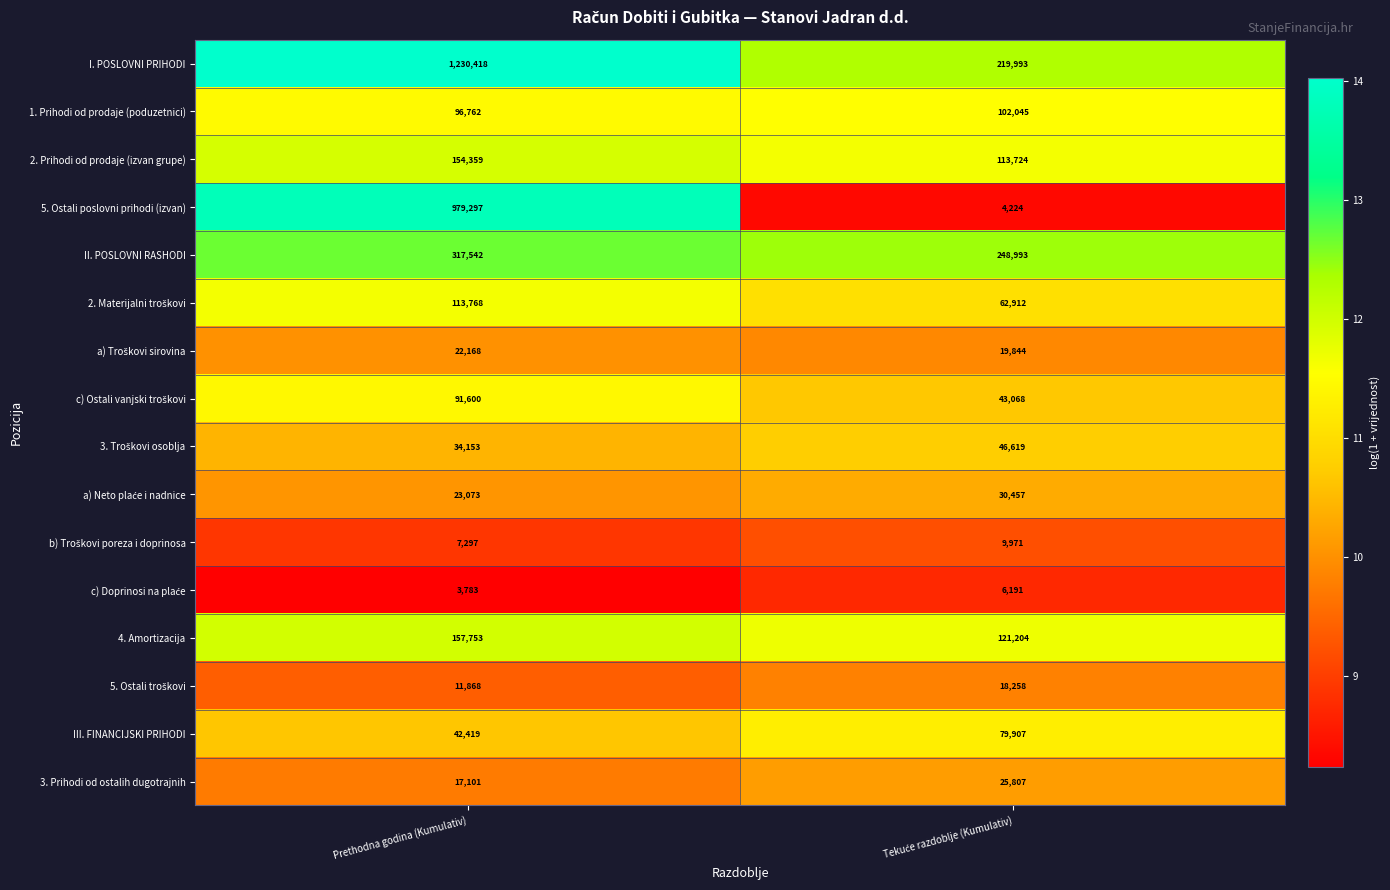

What is the sum of all II. POSLOVNI RASHODI values?

566535